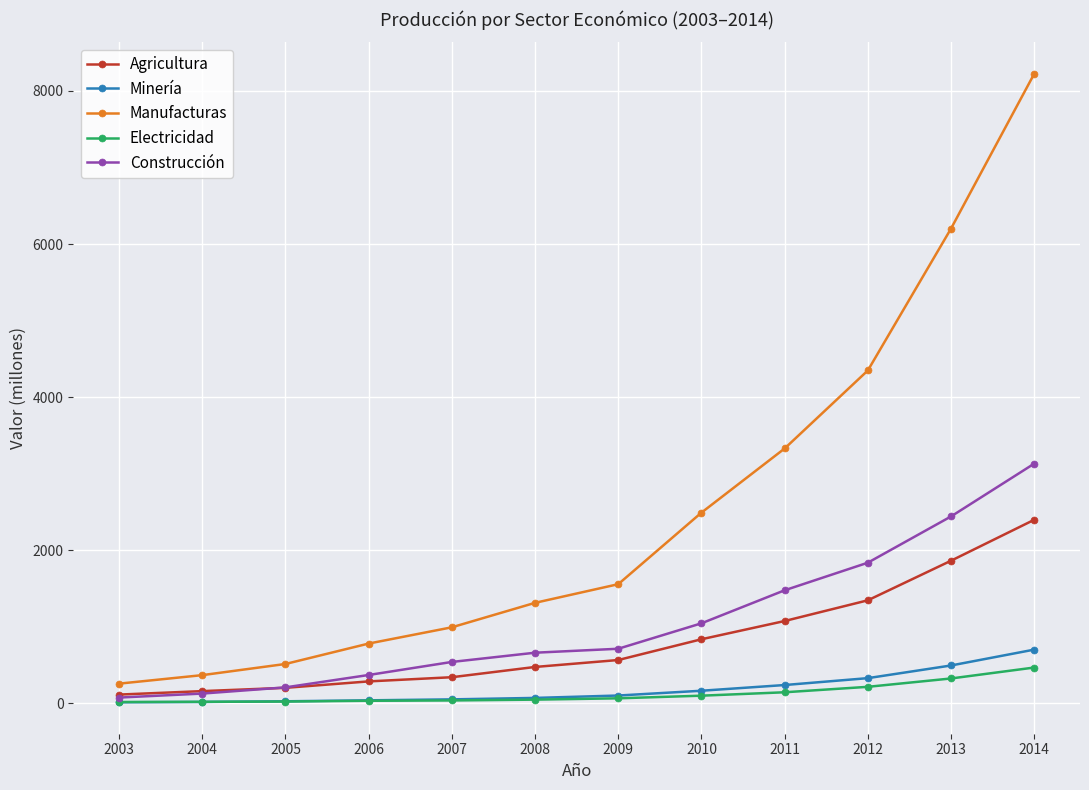

True or false: Agricultura and Electricidad intersect in this chart.

False